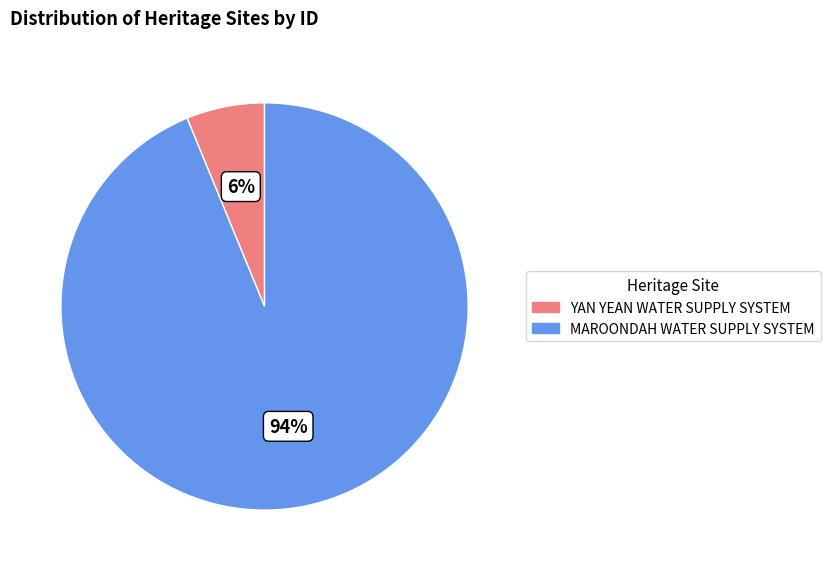

How many slices are in this pie chart?

2